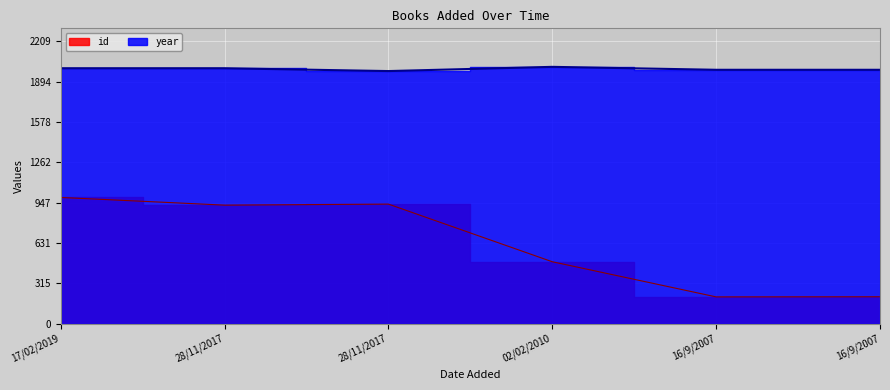

How many series are shown in this chart?

2